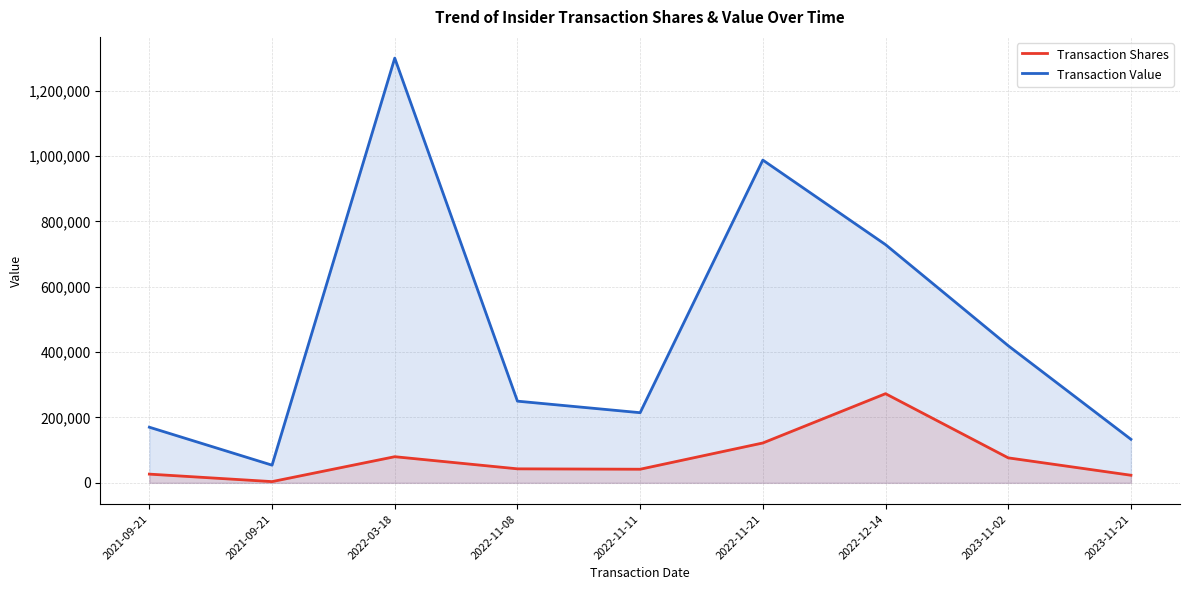

Which series has the largest range (max minus min)?

Transaction Value